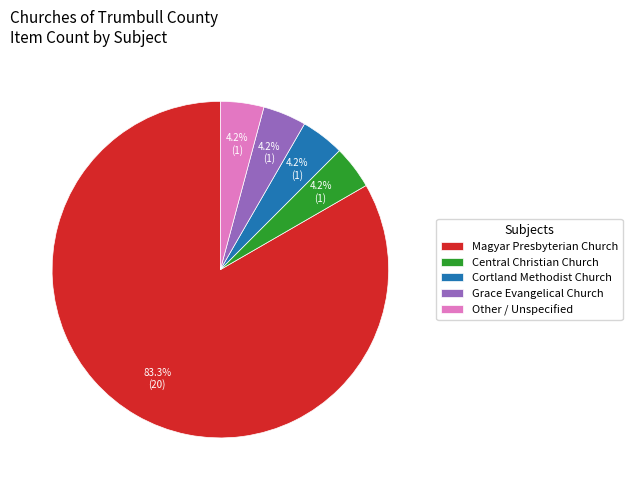

Is the sum of Central Christian Church and Other / Unspecified greater than half?

No